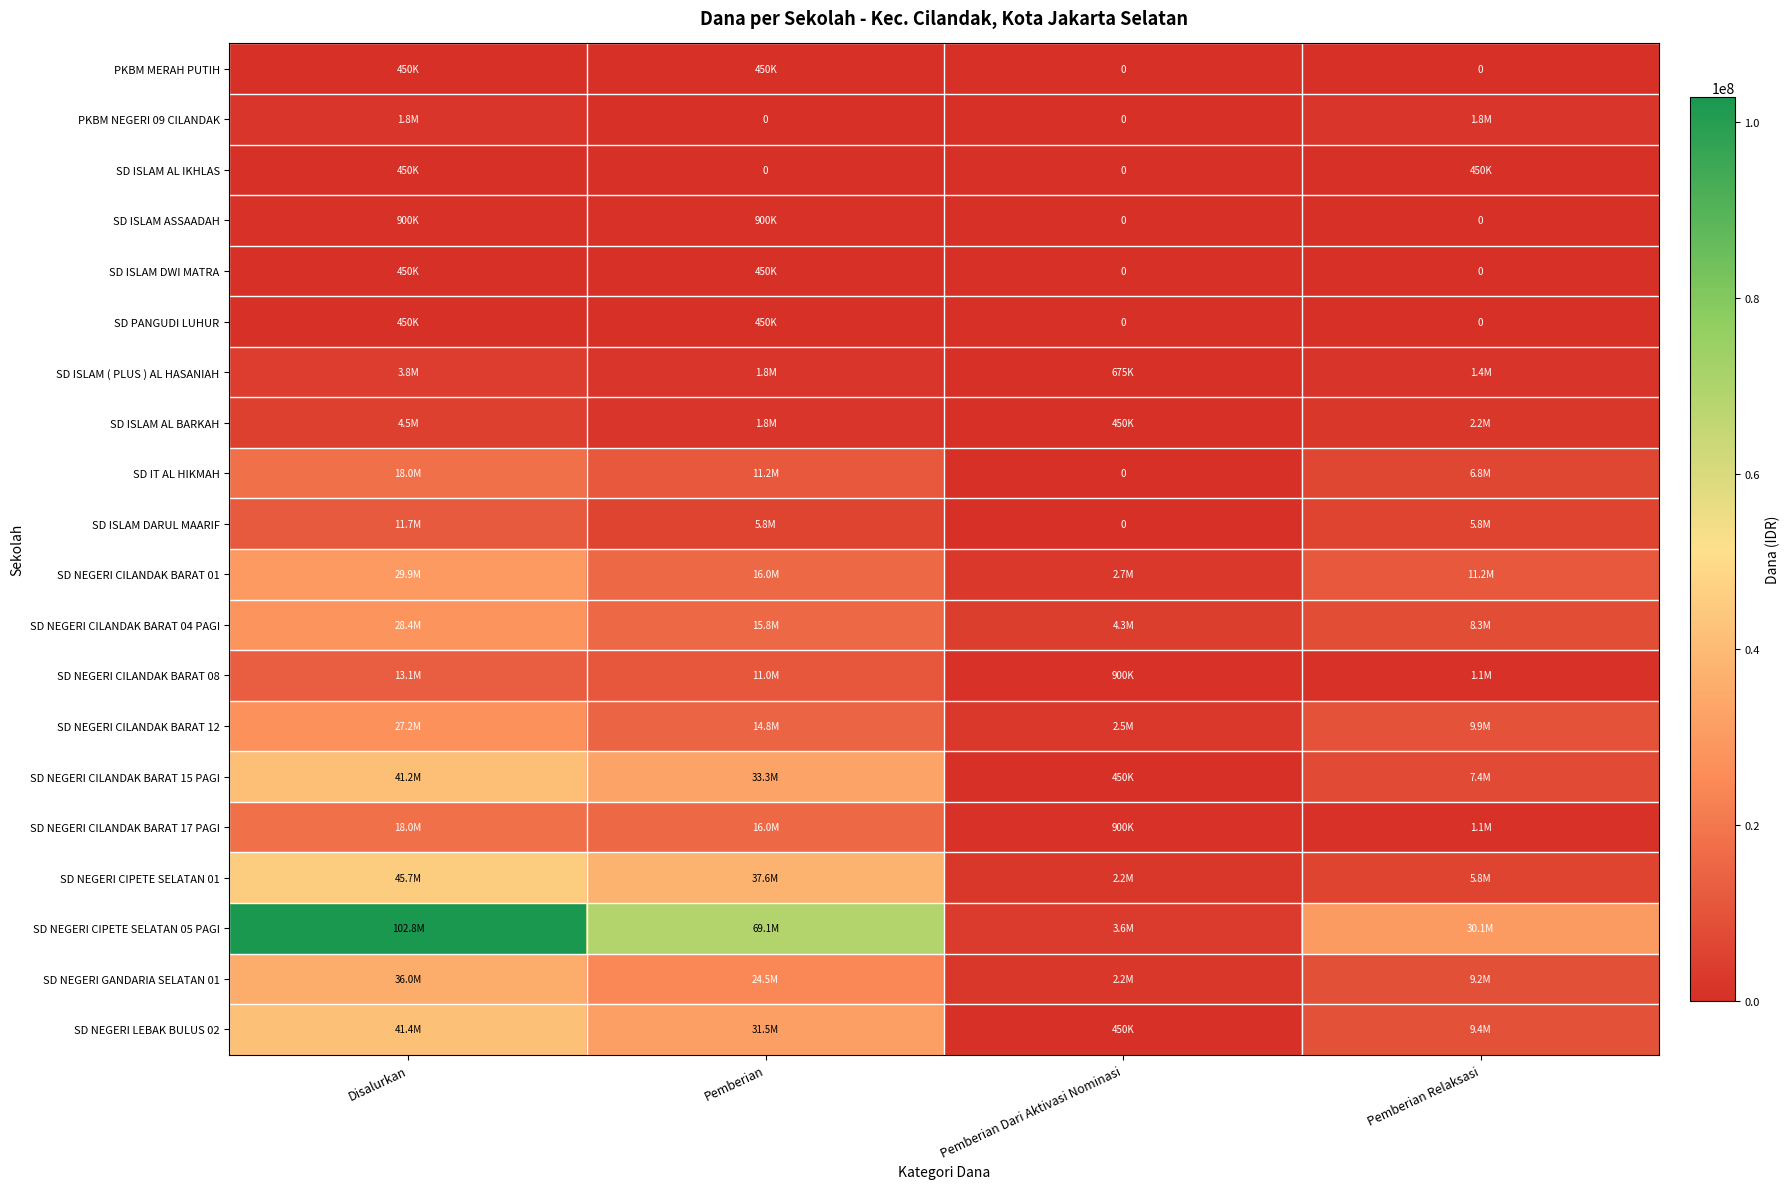

At which category is the sum across all series the highest?

Disalurkan